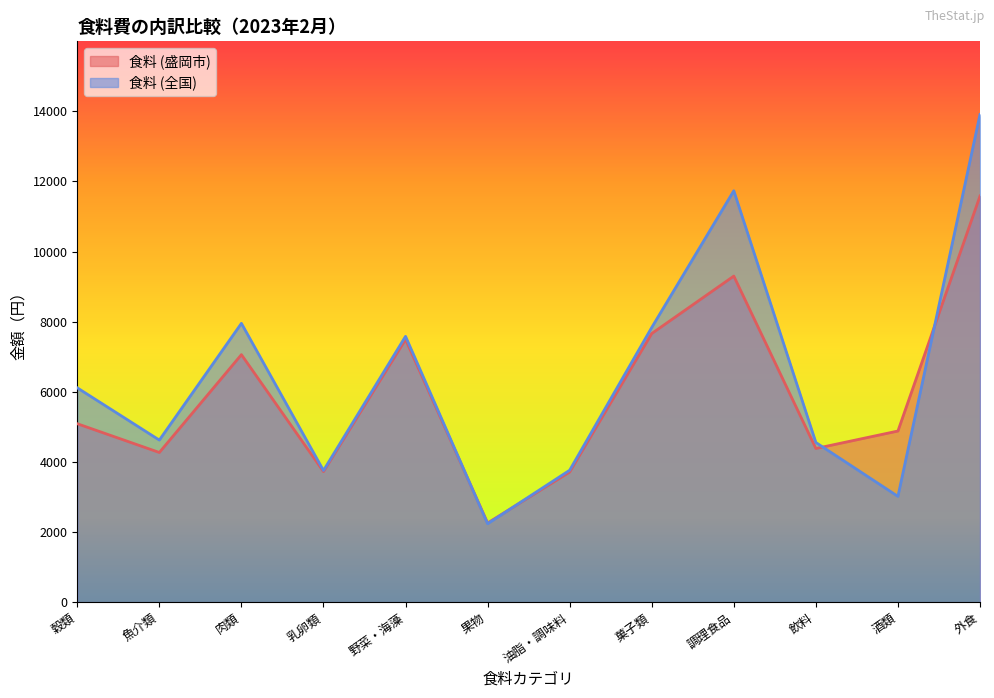

In 食料 (全国), how many points are higher than both neighbors (excluding endpoints)?

3